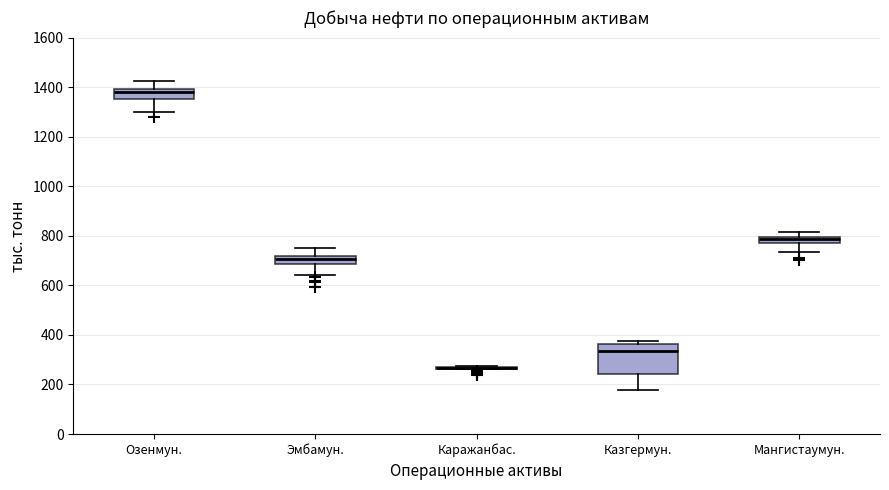

Where is the upper edge of the box for Эмбамун. on the y-axis? The values are not printed on the chart, so give them approximately, as read against the axis.

720